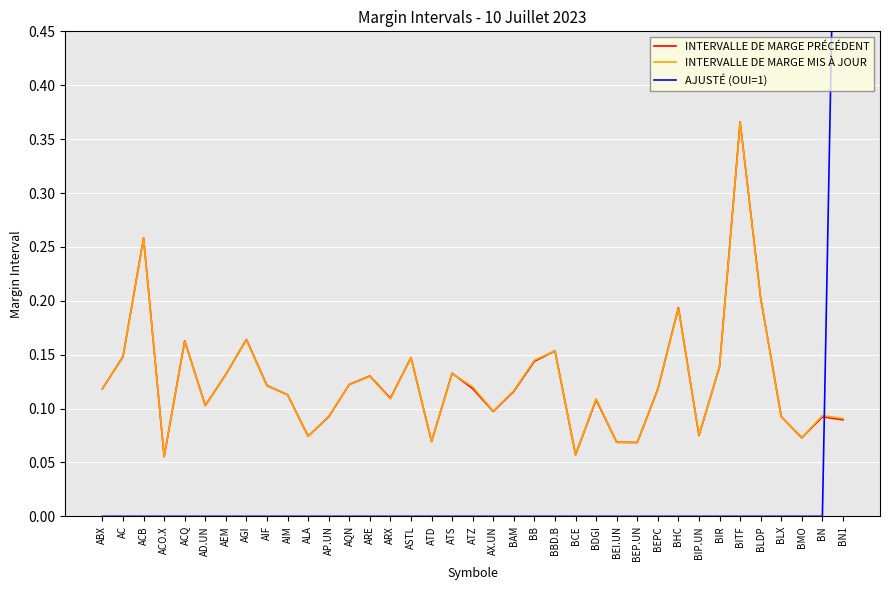

How many lines are shown in the chart?

3